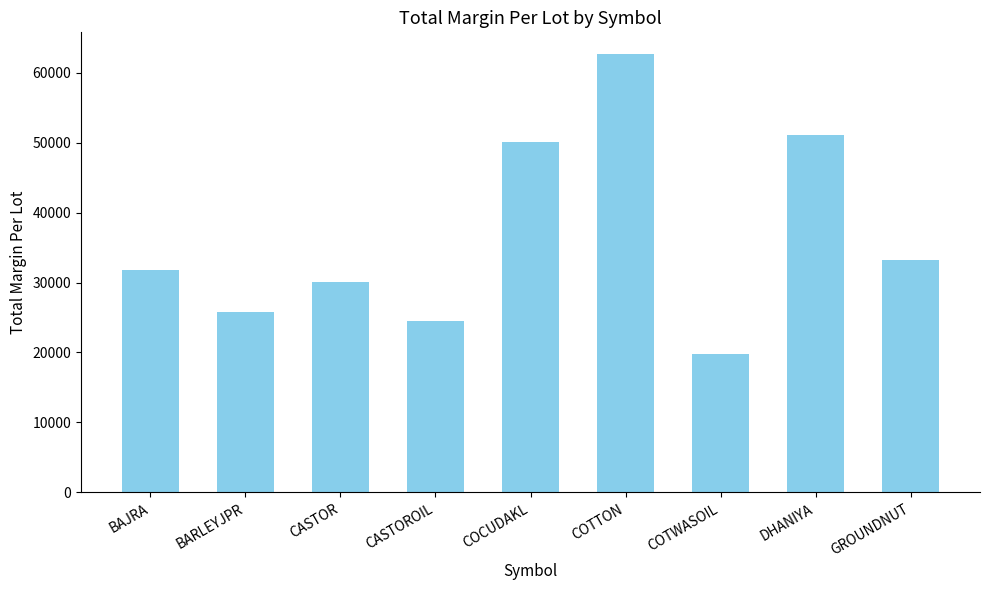

Reading left to right, list all the values displayed in this chart.

BAJRA=31814.0	BARLEYJPR=25757.0	CASTOR=30081.0	CASTOROIL=24519.0	COCUDAKL=50145.0	COTTON=62635.0	COTWASOIL=19826.3	DHANIYA=51028.0	GROUNDNUT=33275.0